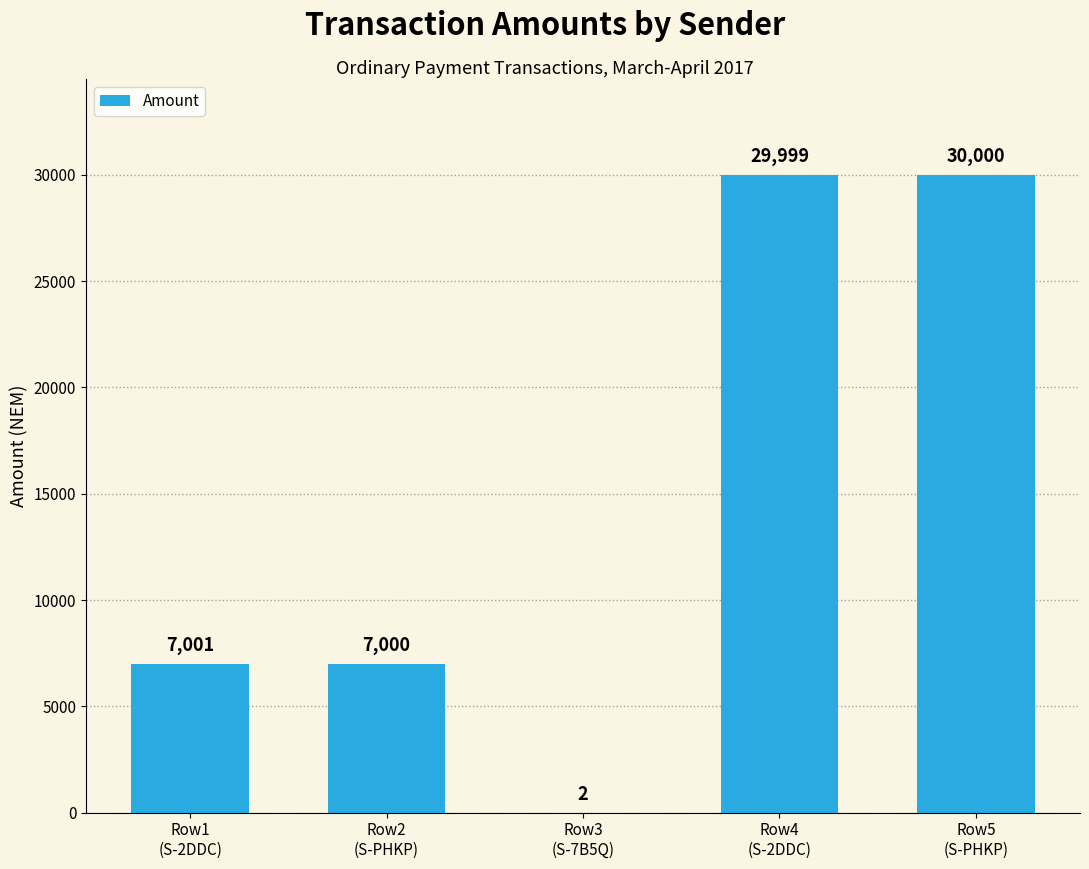

Does the chart contain stacked bars?

No